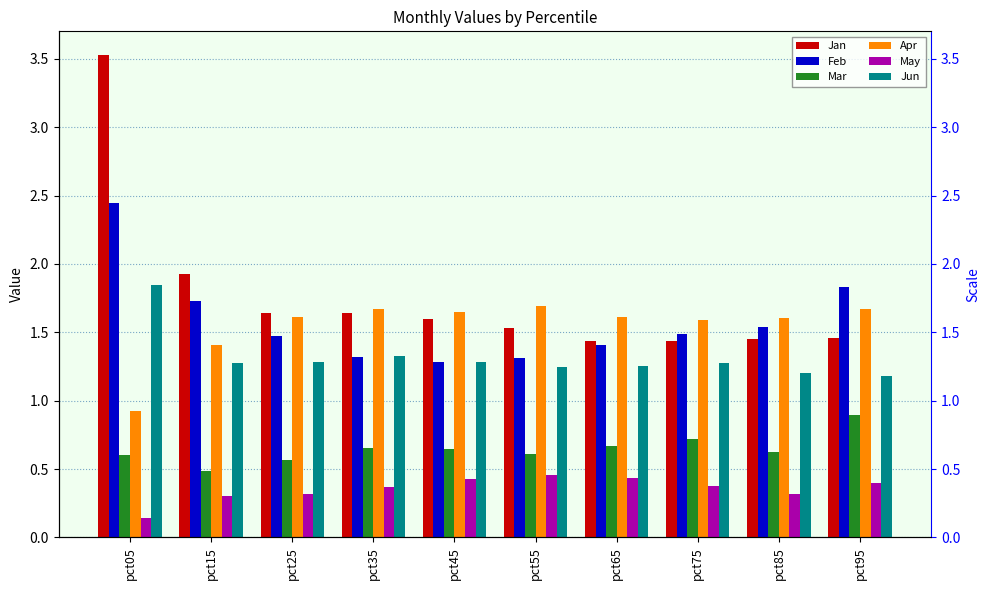

How many groups of bars are there?

10